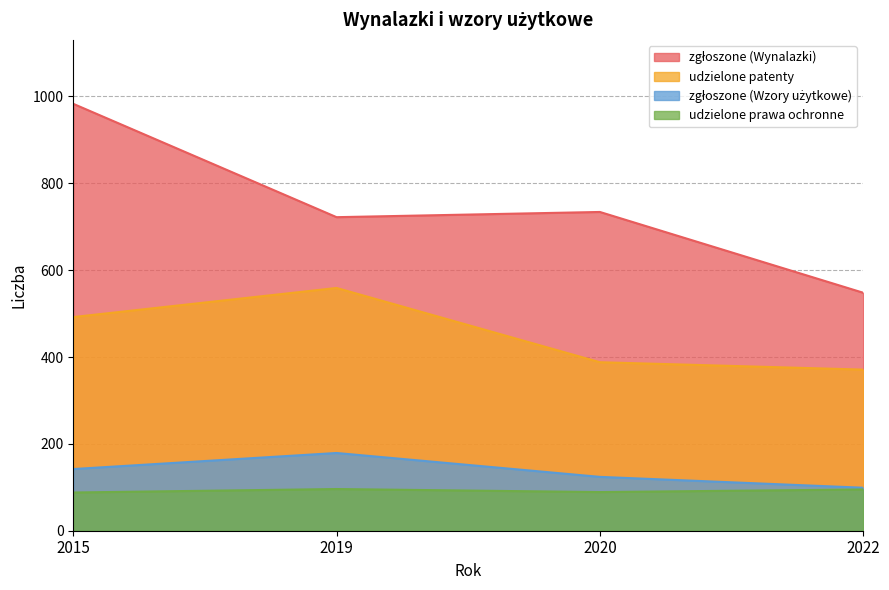

Does the chart display data point markers on the line(s)?

No